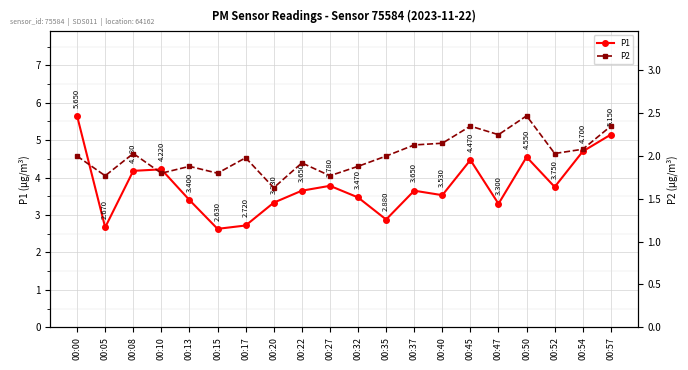

Reading right to left, transcribe all the data shown in this chart.

P1: 5.2	4.7	3.8	4.5	3.3	4.5	3.5	3.6	2.9	3.5	3.8	3.6	3.3	2.7	2.6	3.4	4.2	4.2	2.7	5.7
P2: 2.4	2.1	2.0	2.5	2.2	2.4	2.1	2.1	2.0	1.9	1.8	1.9	1.6	2.0	1.8	1.9	1.8	2.0	1.8	2.0